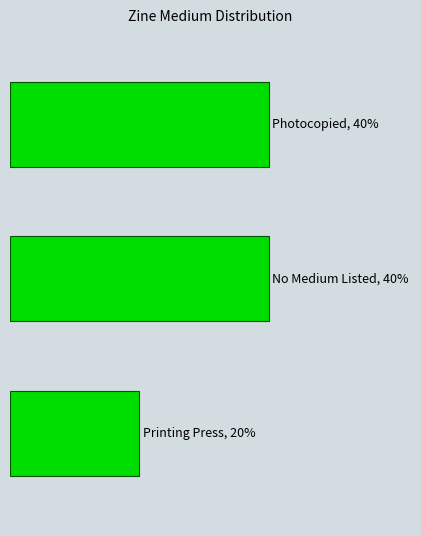

Rank the categories by value from lowest to highest.

2, 0, 1